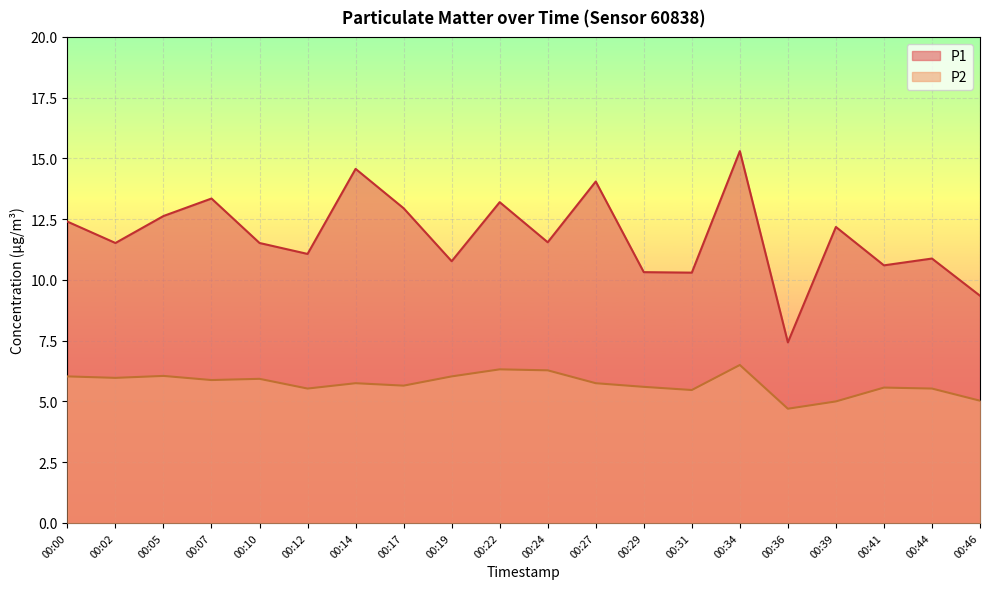

How many values in the P2 series exceed 5?

18